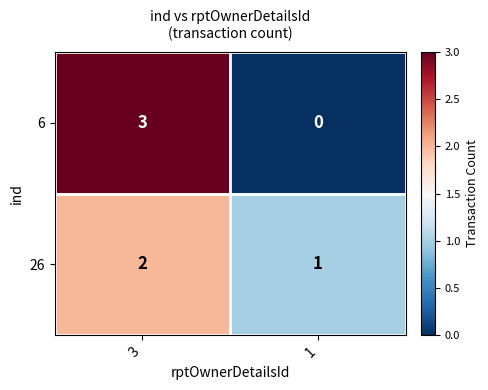

Is the value of 6 at 1 greater than the value of 26 at 3?

No